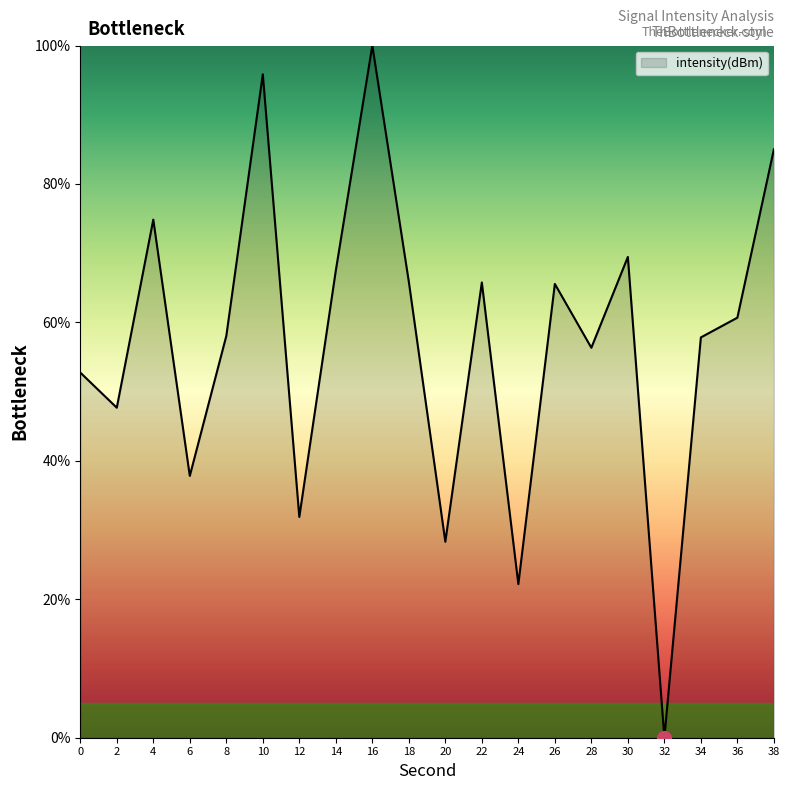

What is the change in value from 34 to 36?

+2.9